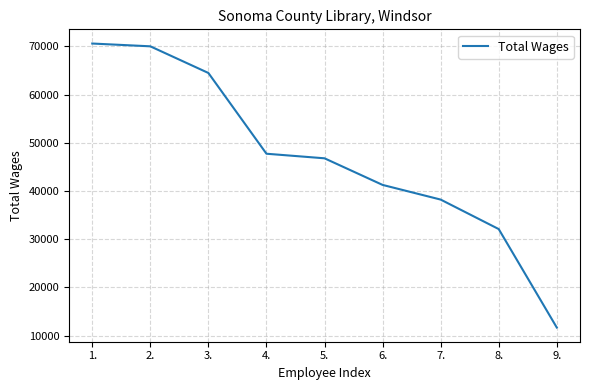

What is the minimum value shown in the chart?

11689